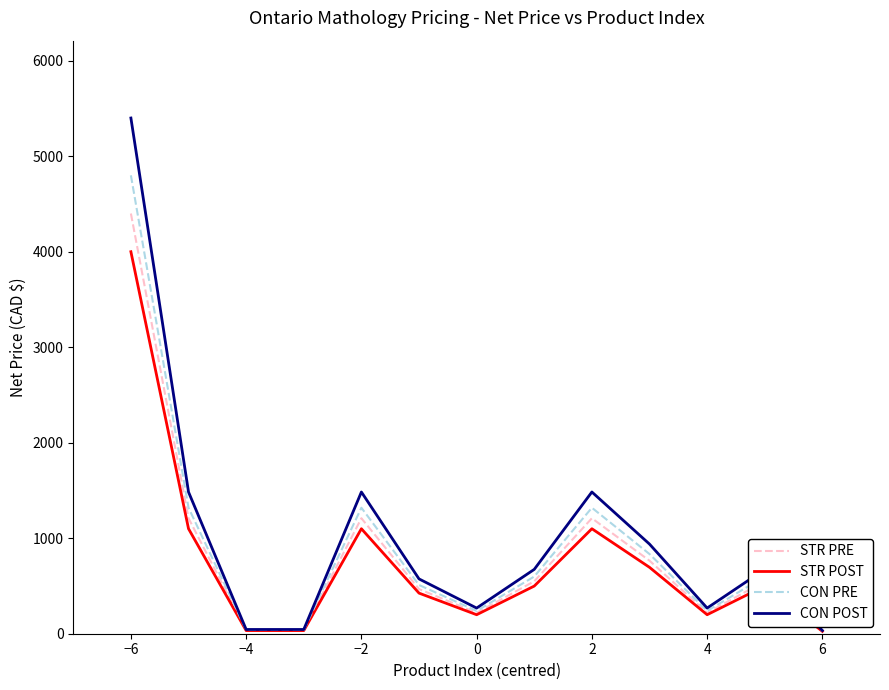

What is the highest value of the STR POST series?

3999.0